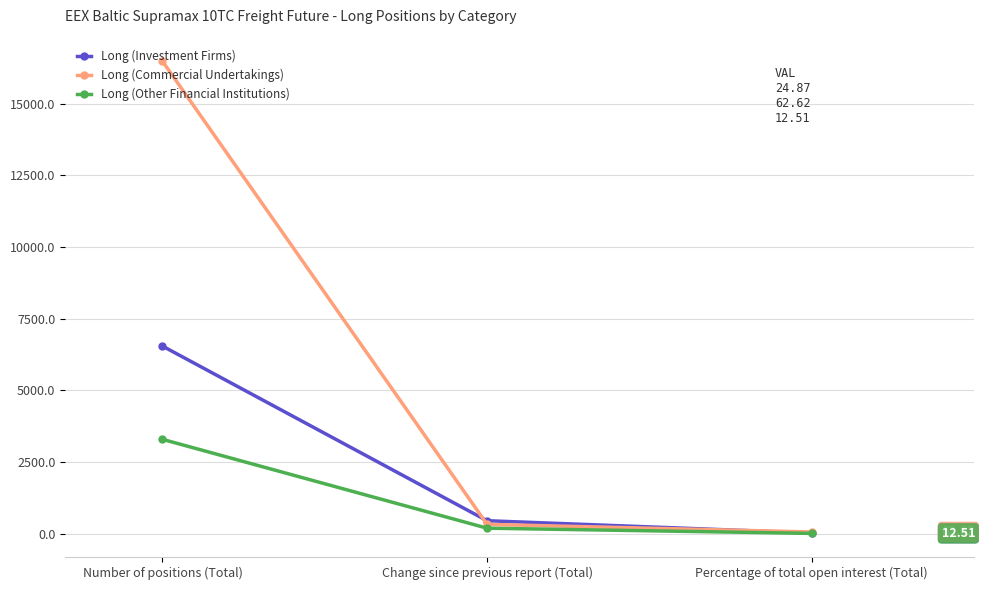

What is the value of the Long (Commercial Undertakings) point at the 2nd from the left?

326.6